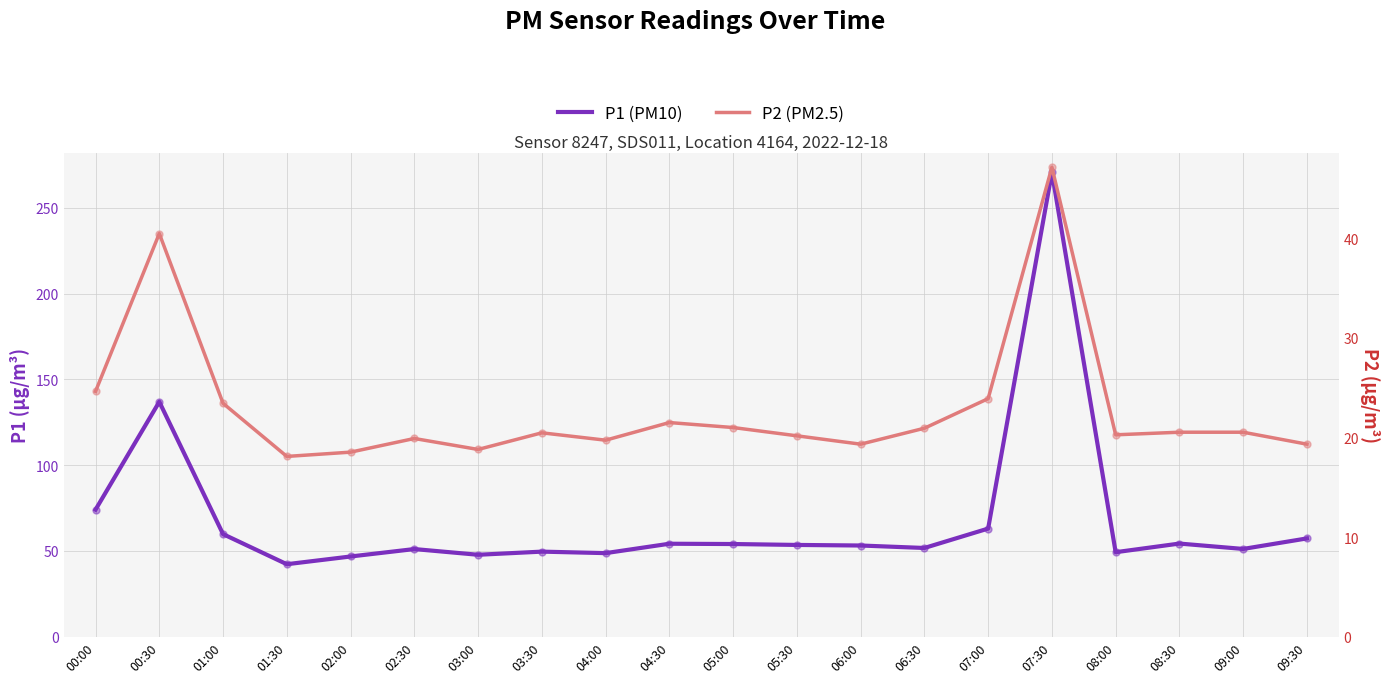

Which series reaches the maximum Y coordinate?

P1 (PM10)